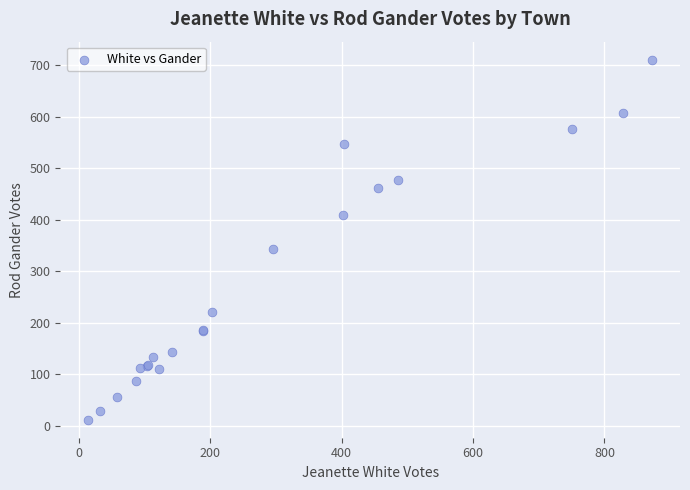

What Y value in the scatter plot is closest to 361?

344